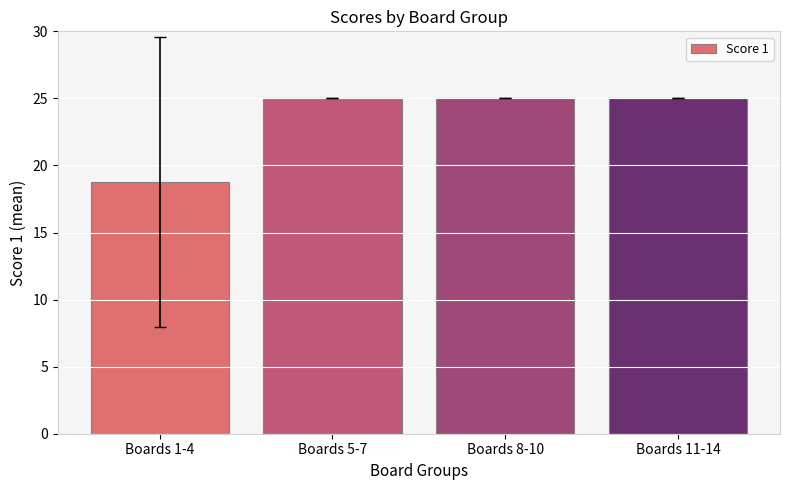

What is the average value?

23.4